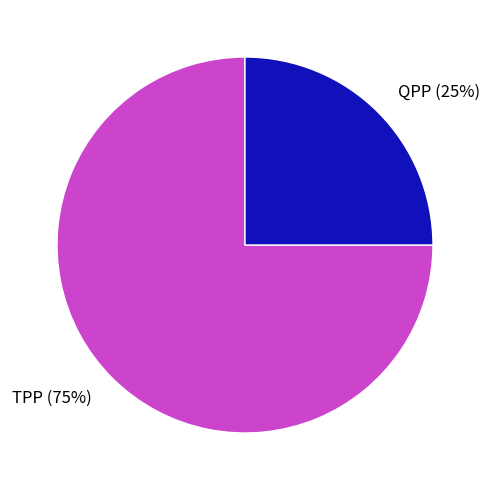

Which category accounts for the majority?

TPP